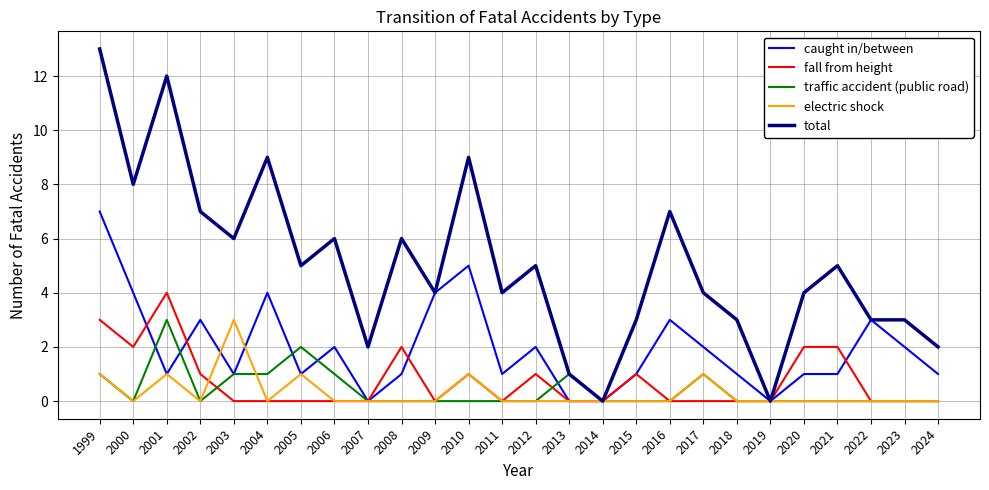

Is it true that caught in/between equals 6 at 2000?

False